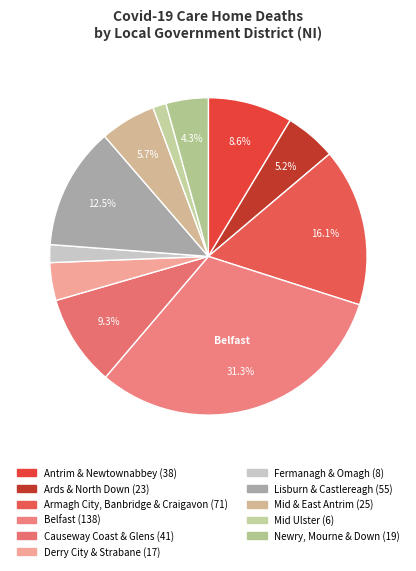

To the nearest percent, what is the difference between the largest and smallest slice percentages?

30%